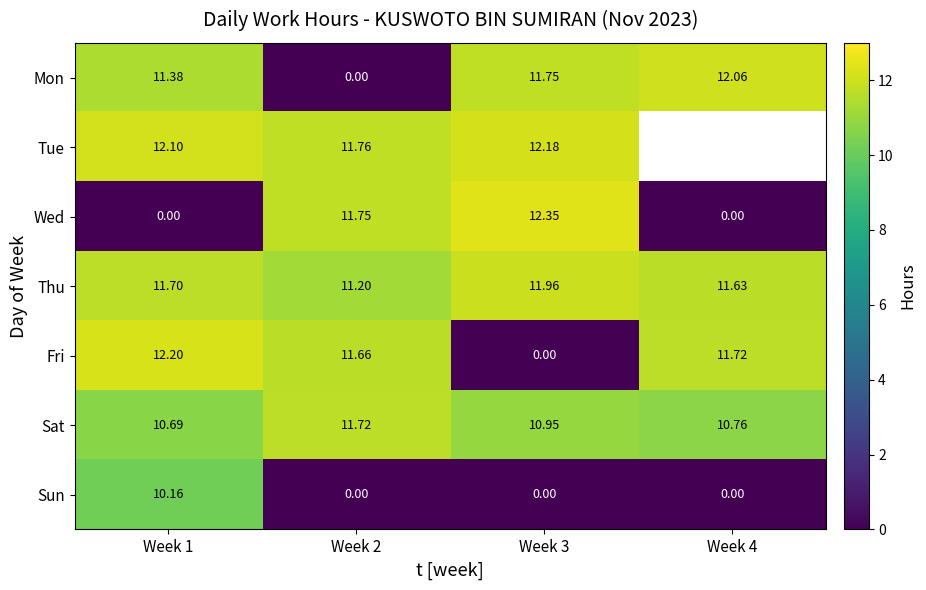

True or false: Sun has a value of -6.4 at Week 4.

False